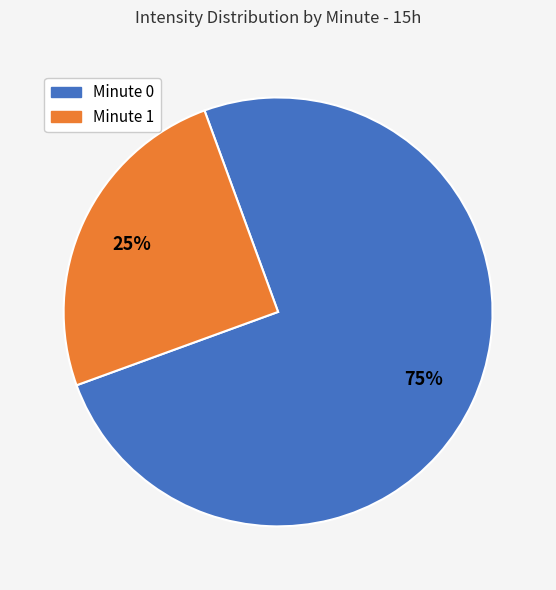

How many slices are in this pie chart?

2